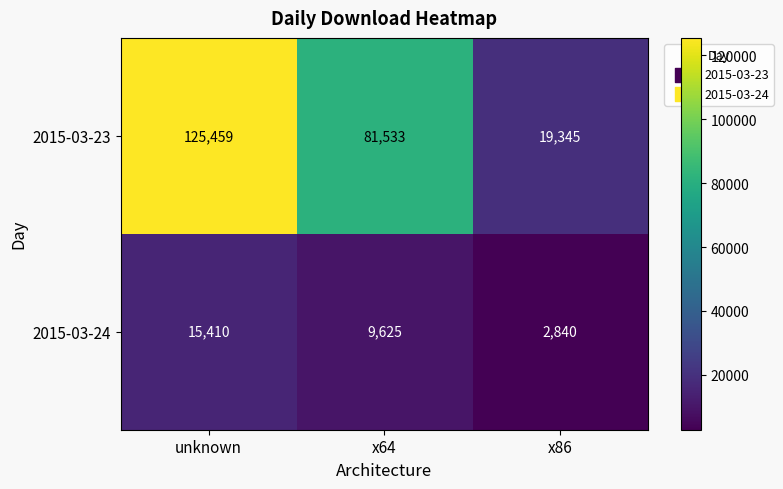

At which label does 2015-03-24 first exceed 9625?

unknown